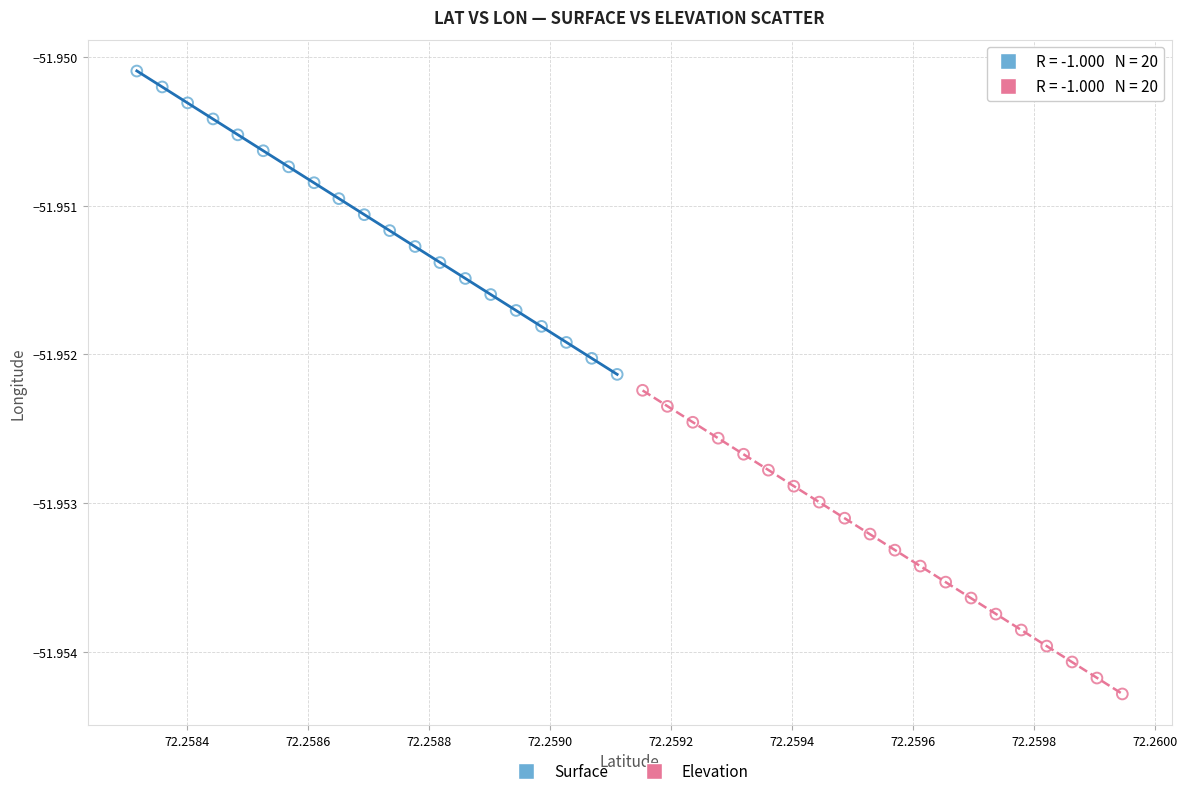

Which series contains the highest Y value?

Surface